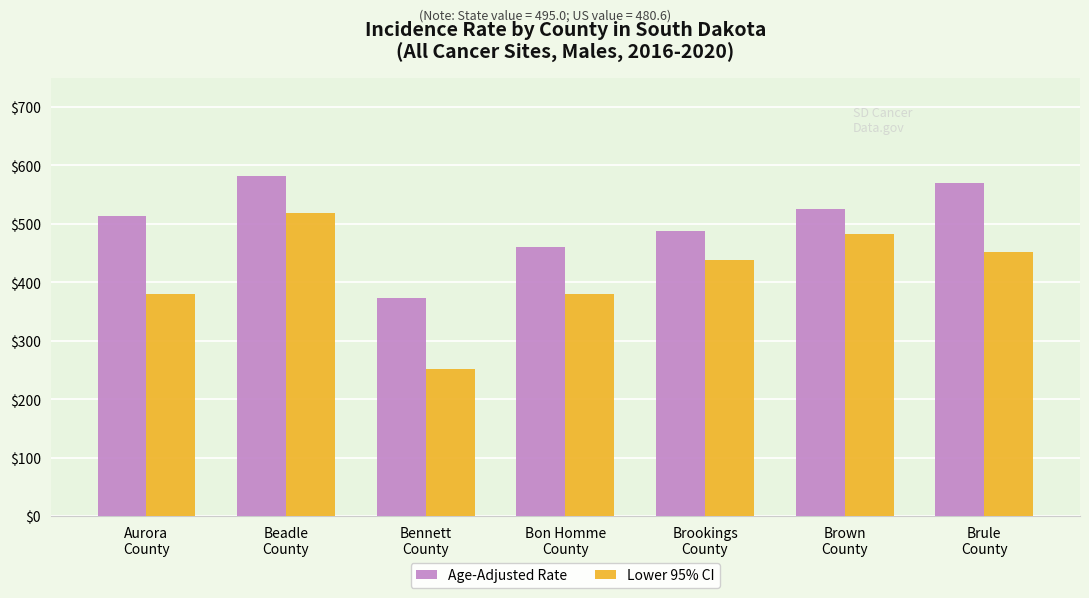

How many bars are there in total?

14